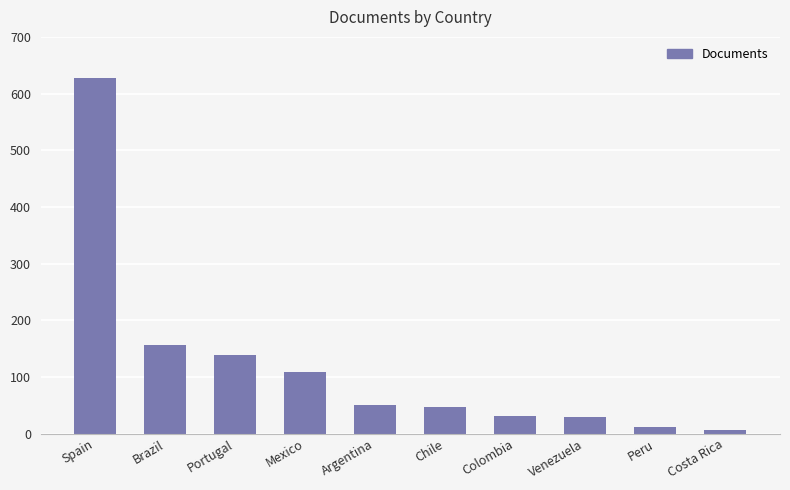

What is the minimum value shown in the chart?

7